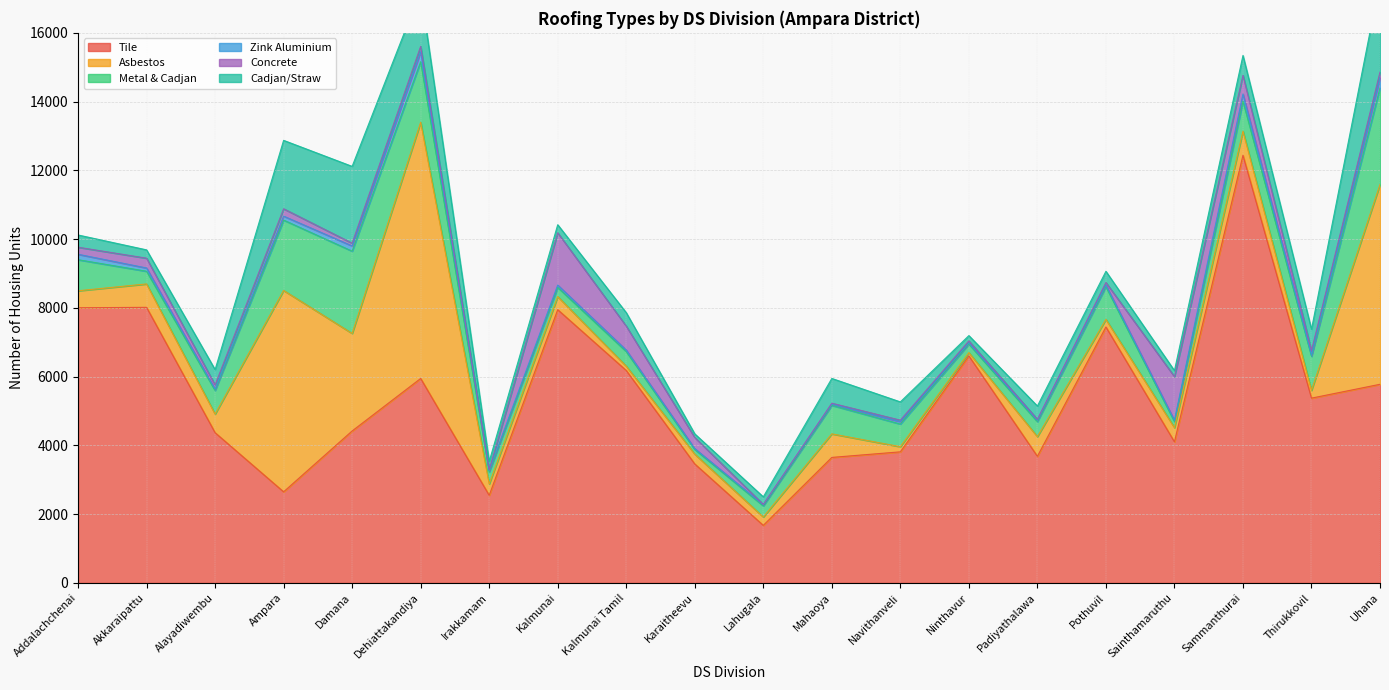

The value of Metal & Cadjan at Addalachchenai is 1415. True or false?

False